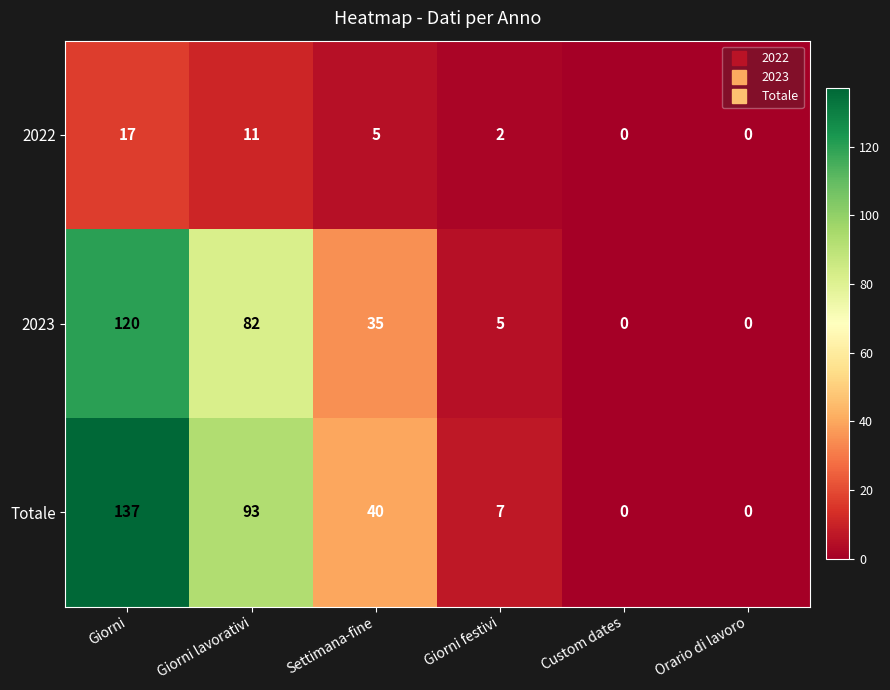

What is the difference between the highest and lowest values at Settimana-fine?

35